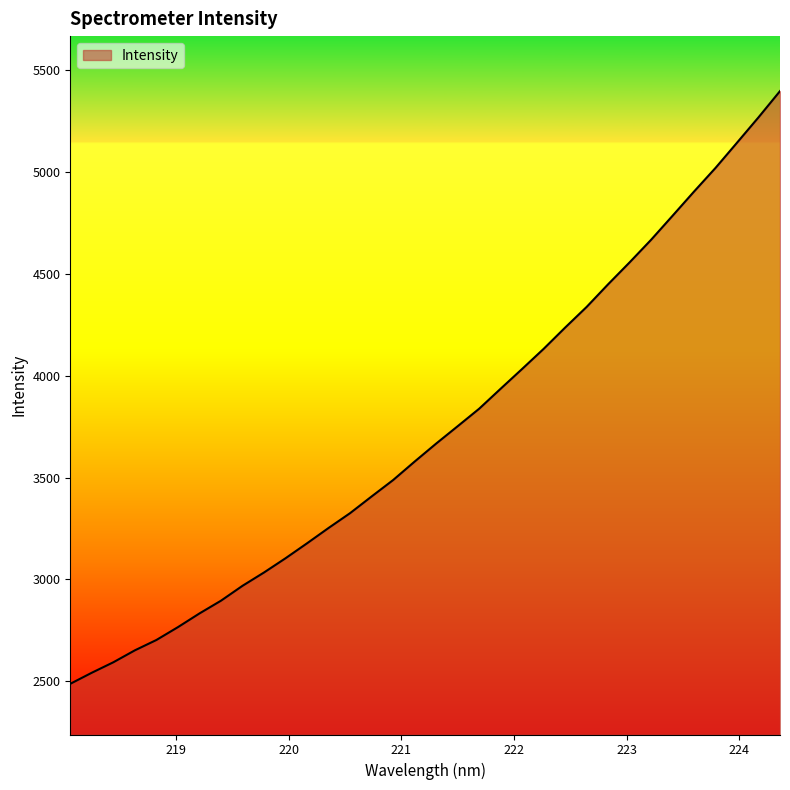

What is the difference between the maximum and minimum values?

2909.0